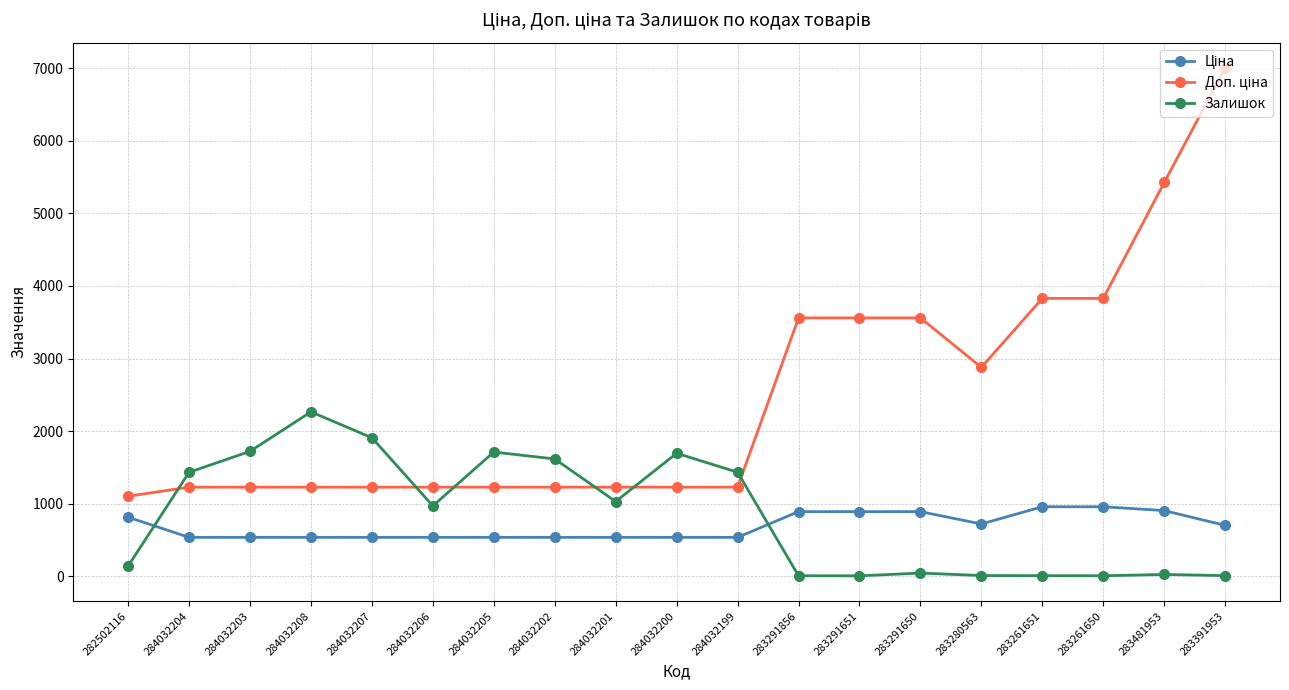

What is the average value of the Залишок series?

843.5